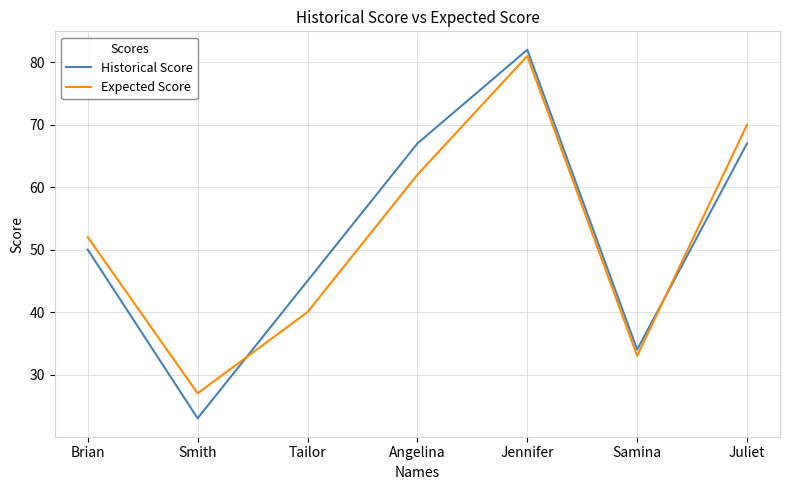

Reading left to right, what are all the values shown in this chart?

Historical Score: 50	23	45	67	82	34	67
Expected Score: 52	27	40	62	81	33	70